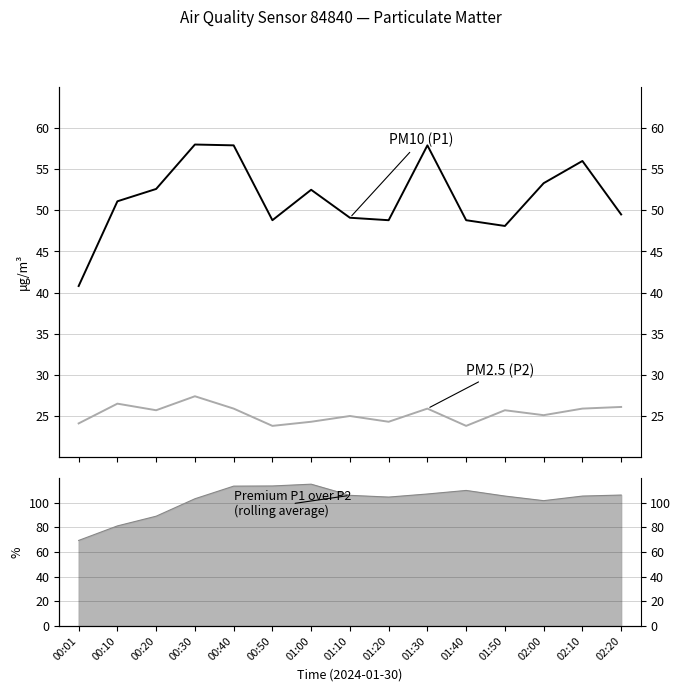

How many interior local peaks does the PM10 (P1) series have?

4